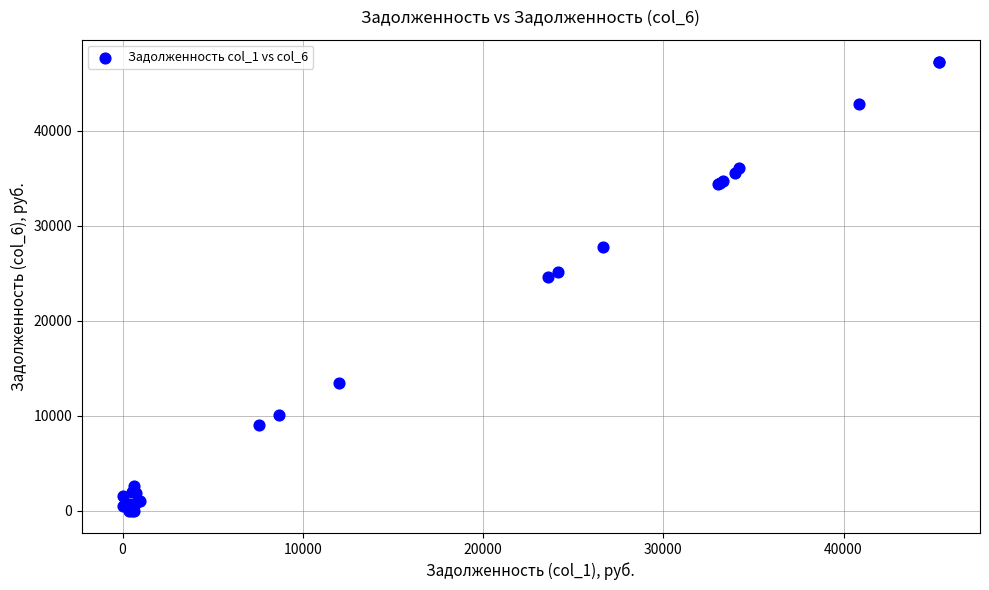

What Y value in the scatter plot is closest to 23605?

24612.9